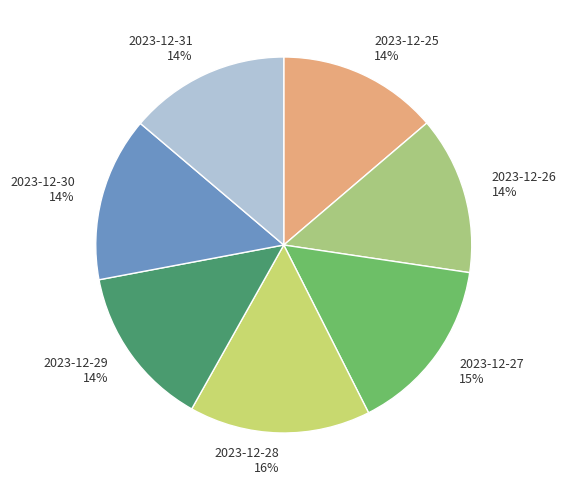

To the nearest percent, what is the combined percentage of 2023-12-31 and 2023-12-27?

29%